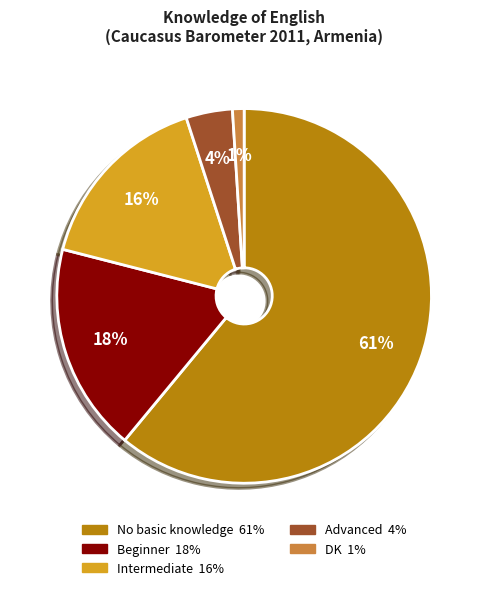

Combined, do Intermediate and Beginner account for over 50%?

No